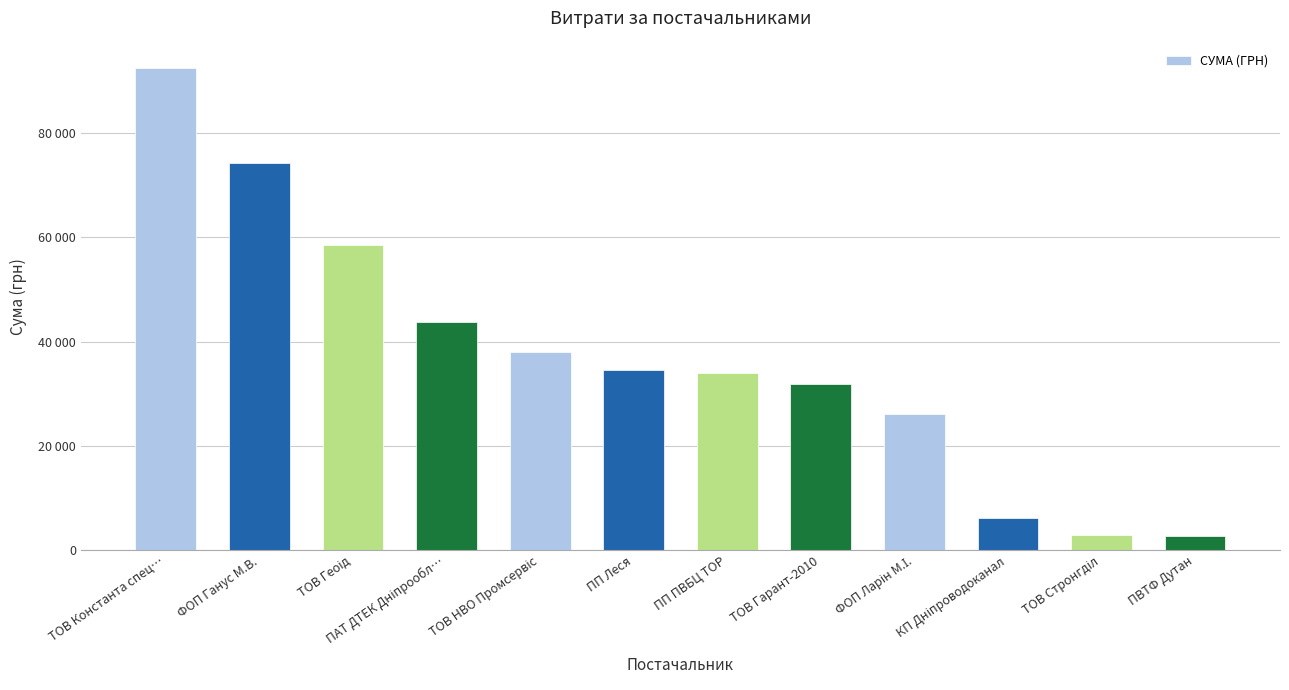

Are the bars horizontal?

No